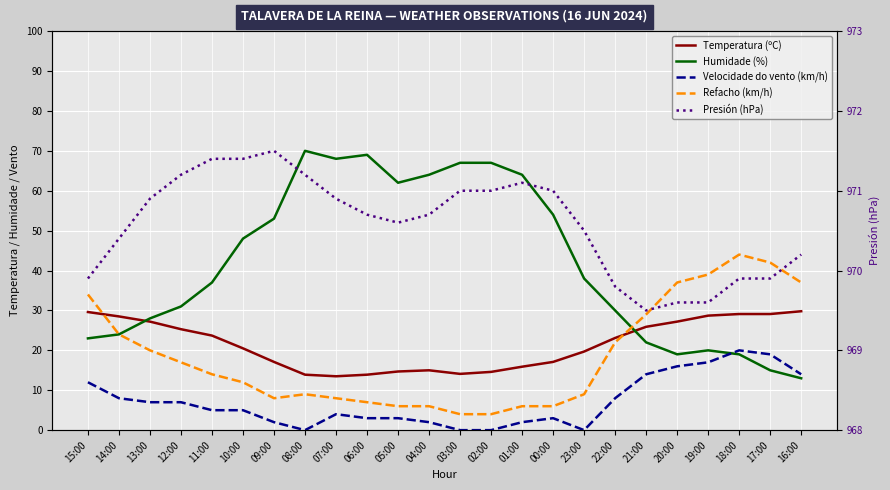

At which label does Humidade (%) first exceed 38?

10:00